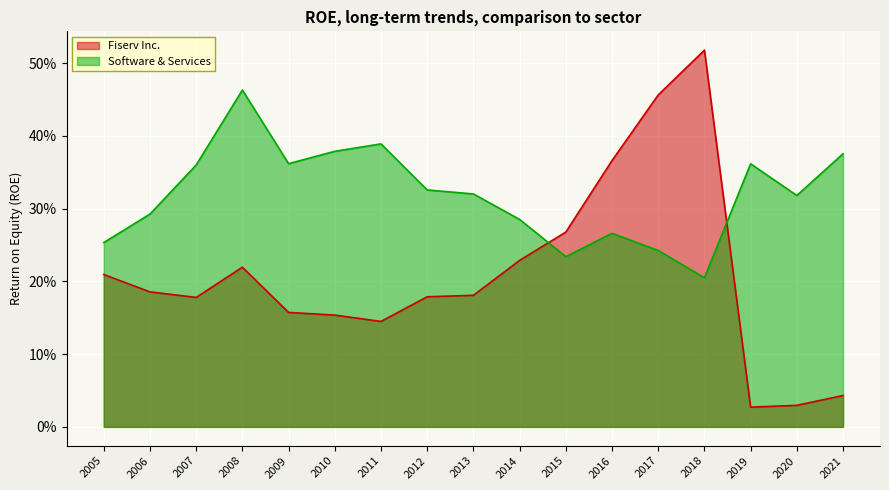

What is the total value across all series at 2006?

0.5